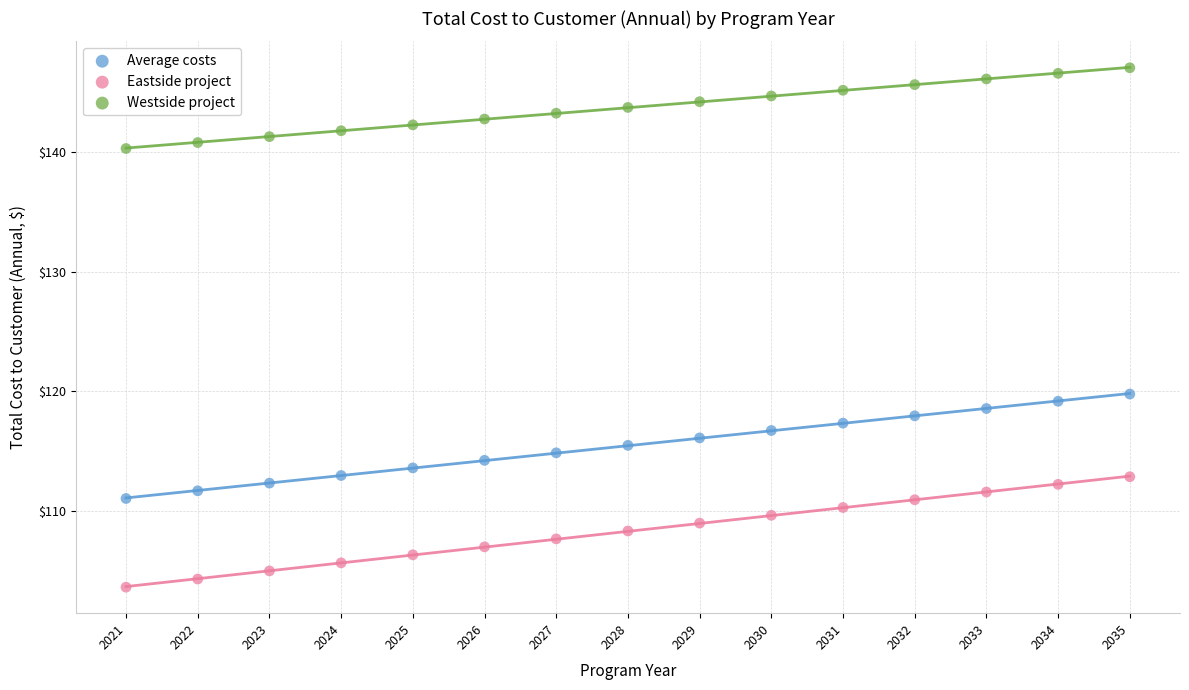

Which series reaches the maximum Y coordinate?

Westside project